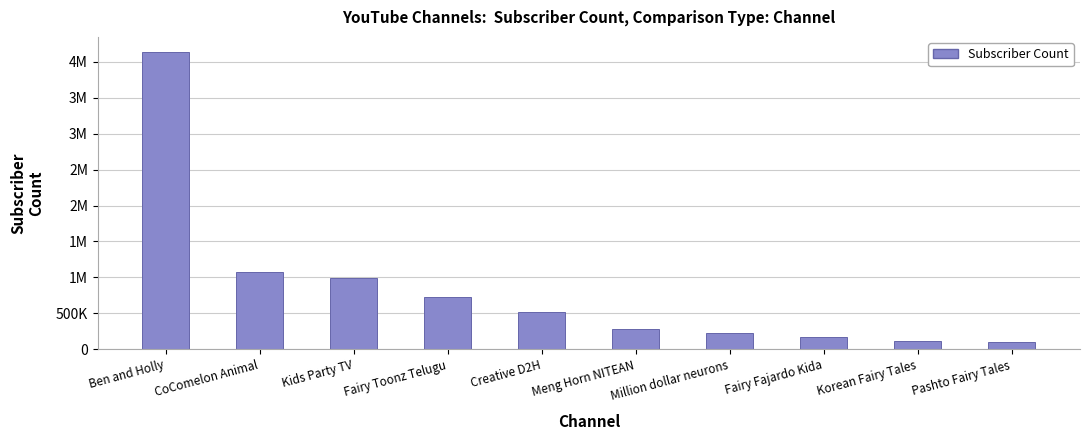

What is the sum of the values at Korean Fairy Tales and Pashto Fairy Tales?

214000